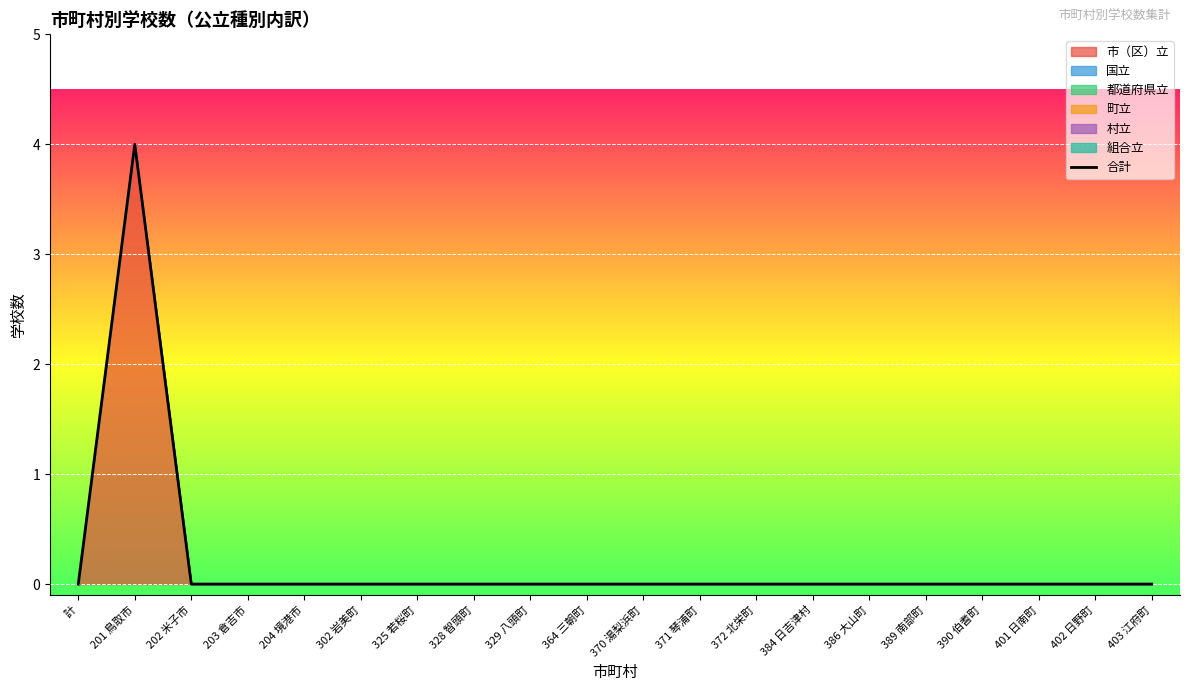

How many values are above zero?

1